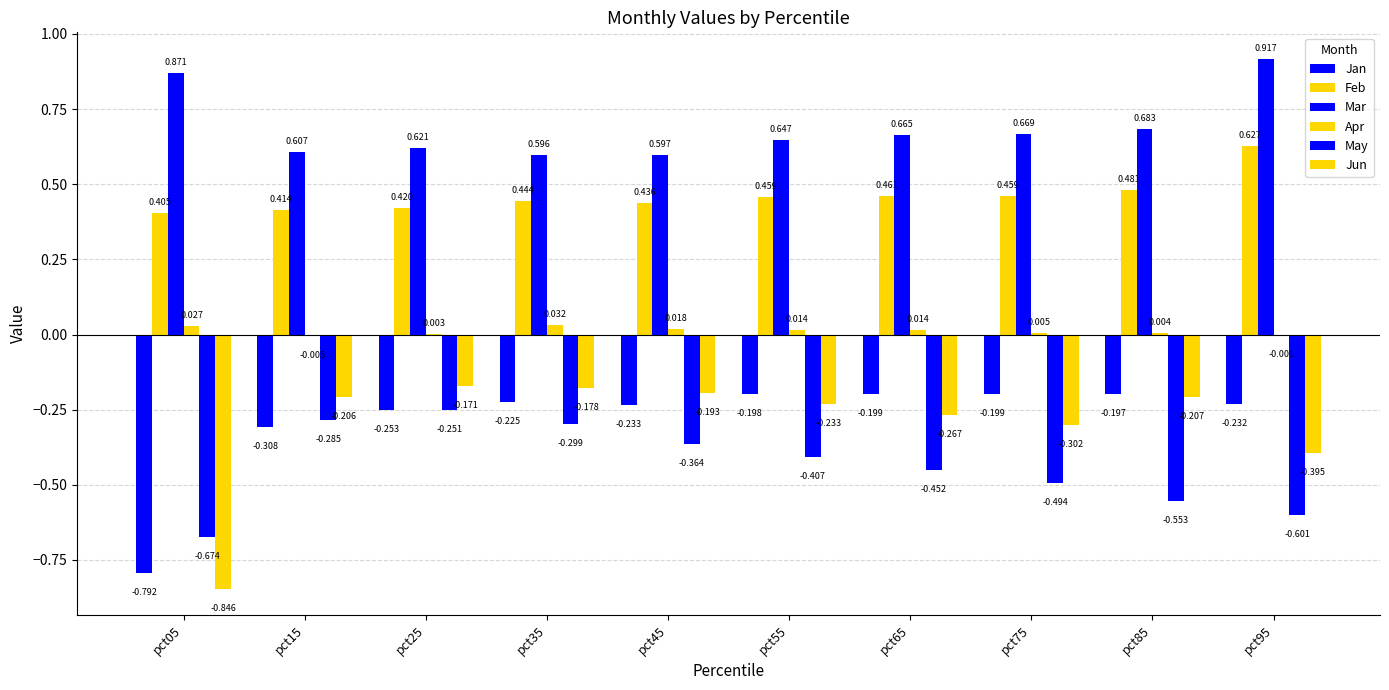

Does the chart contain stacked bars?

No